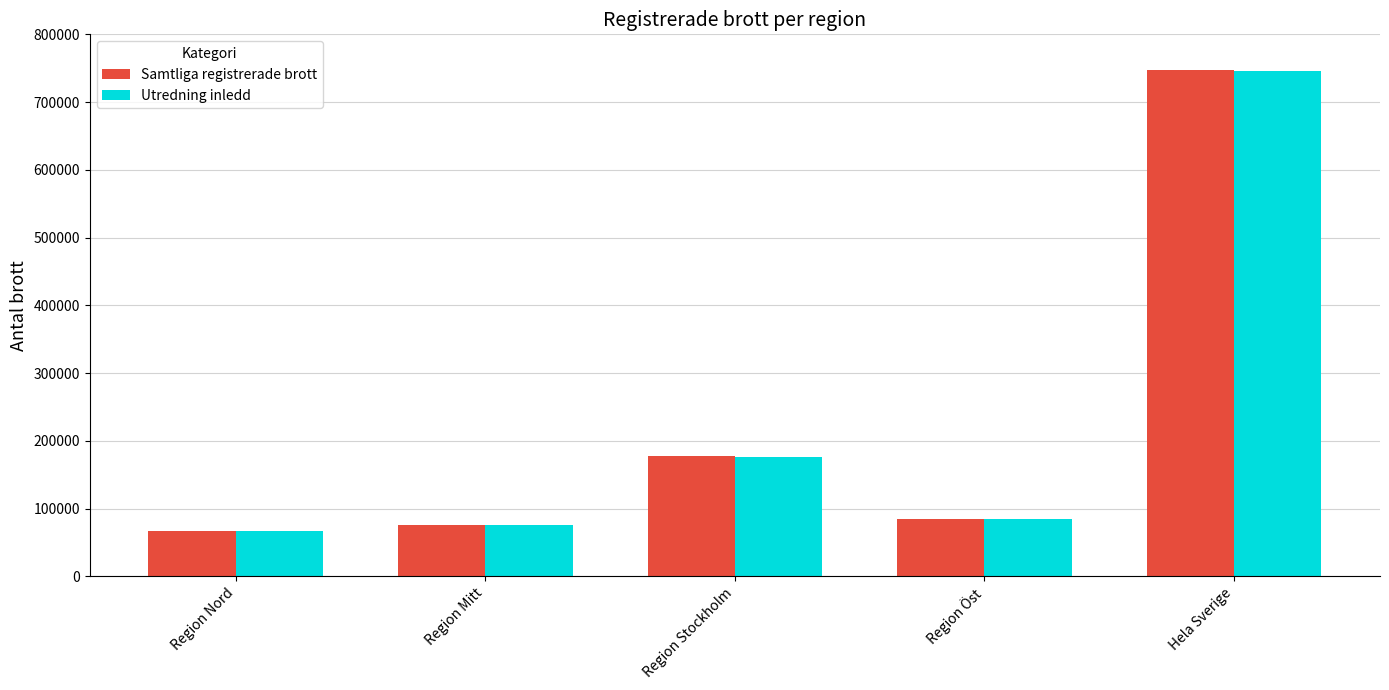

How many bars are there in total?

10